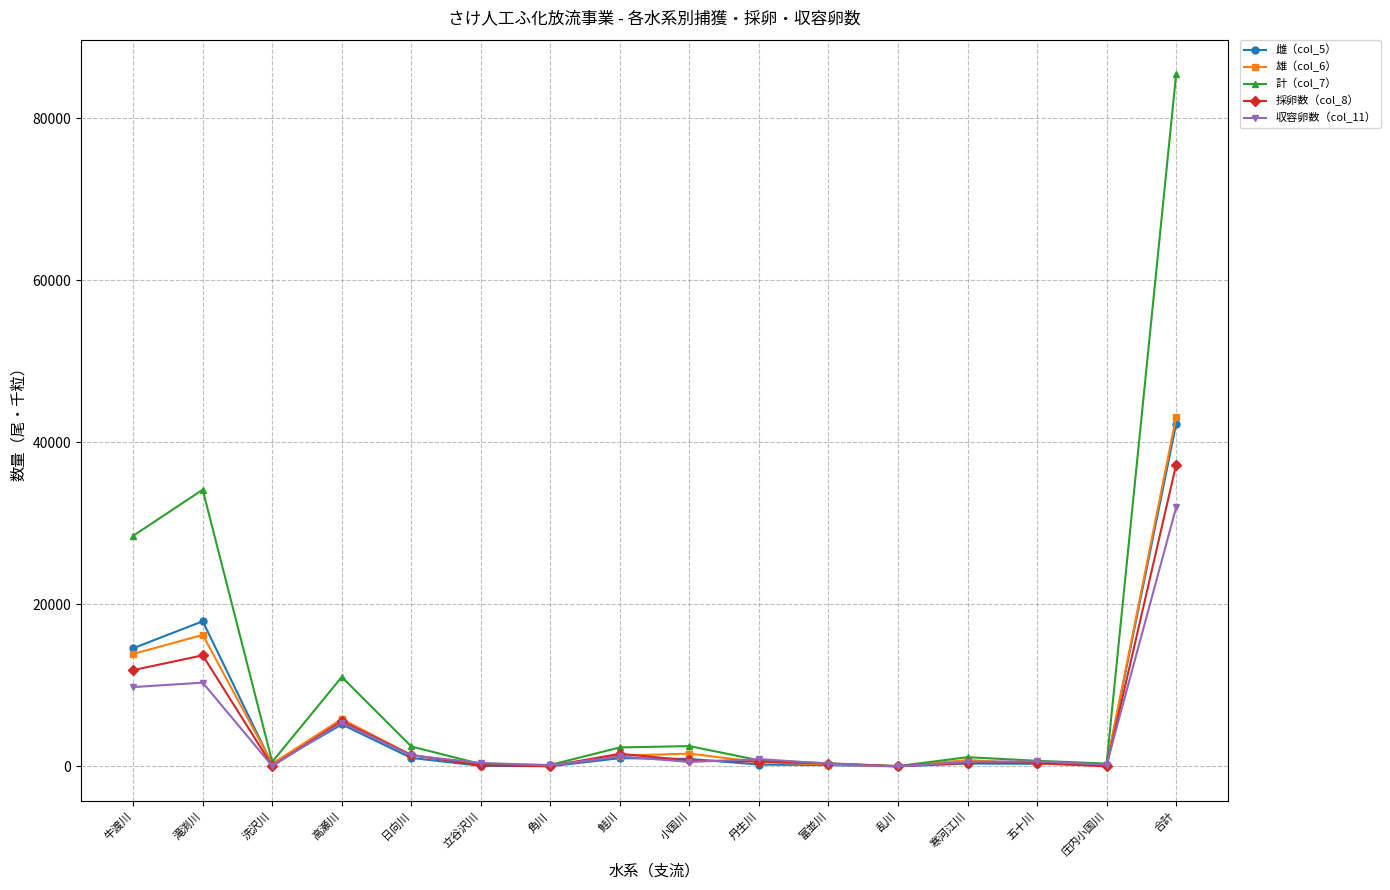

Where is the first local maximum for 雄（col_6）?

滝渕川